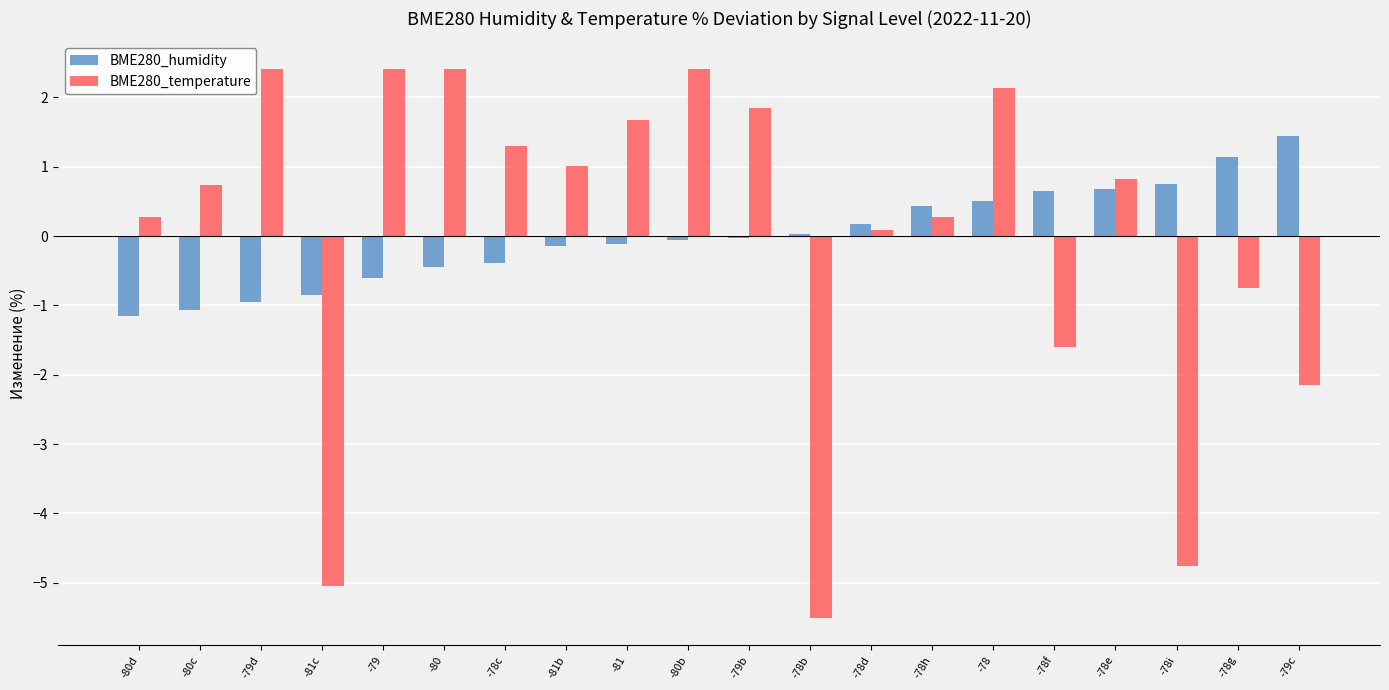

What is the approximate value of BME280_humidity at -81c?

-0.9